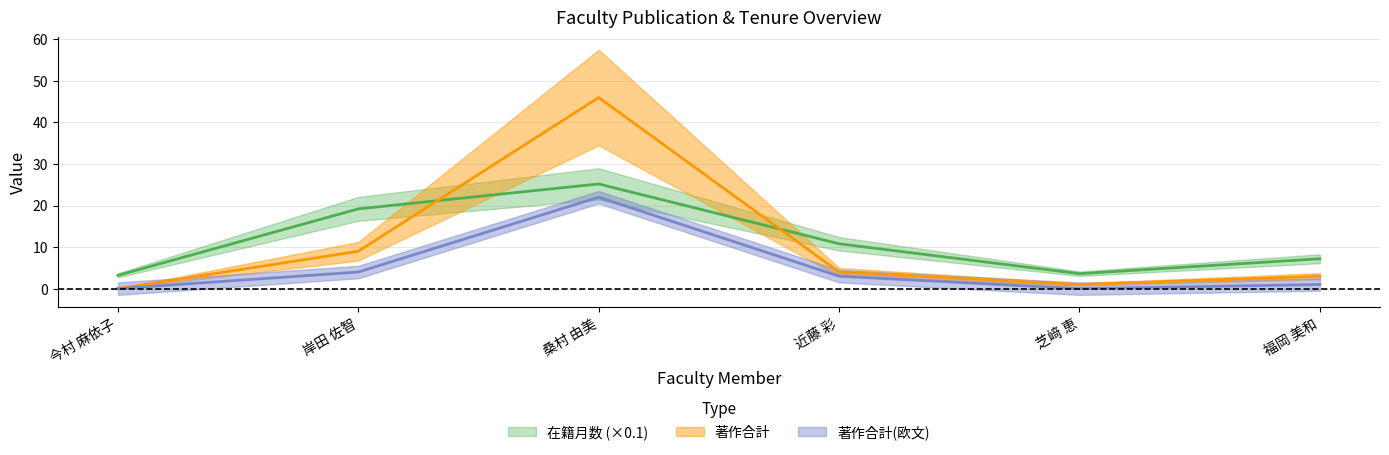

The value of 著作合計 at 今村 麻依子 is 0.0. True or false?

True